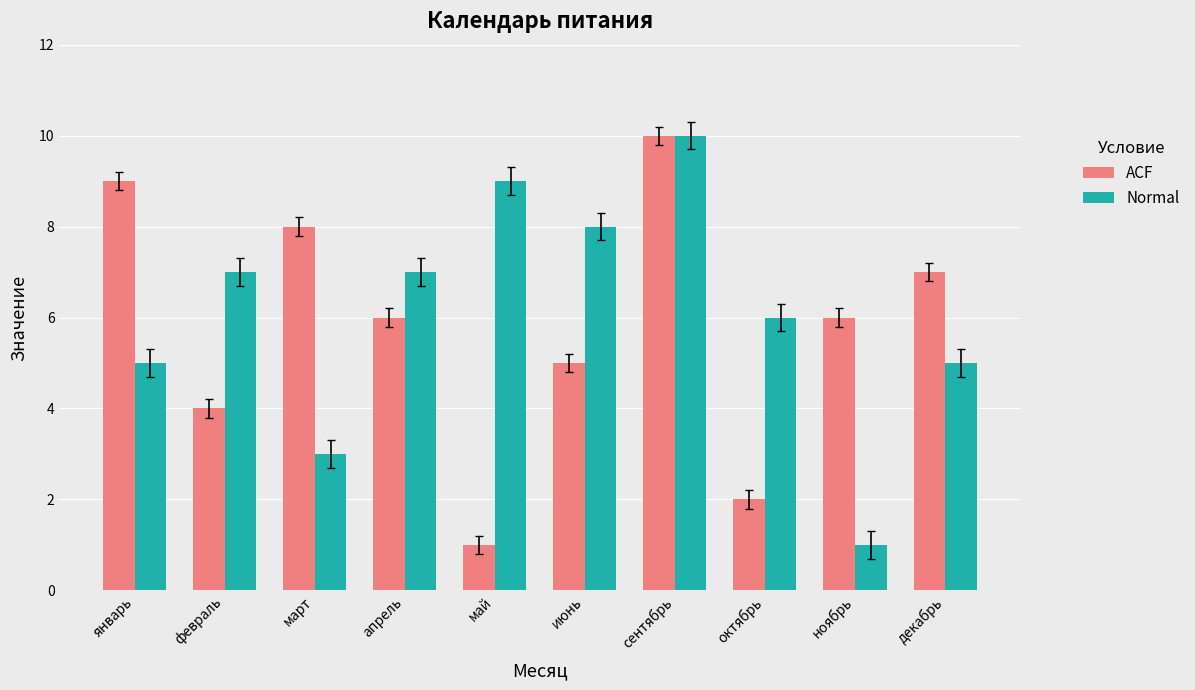

What is the difference between the ACF values at ноябрь and январь?

3